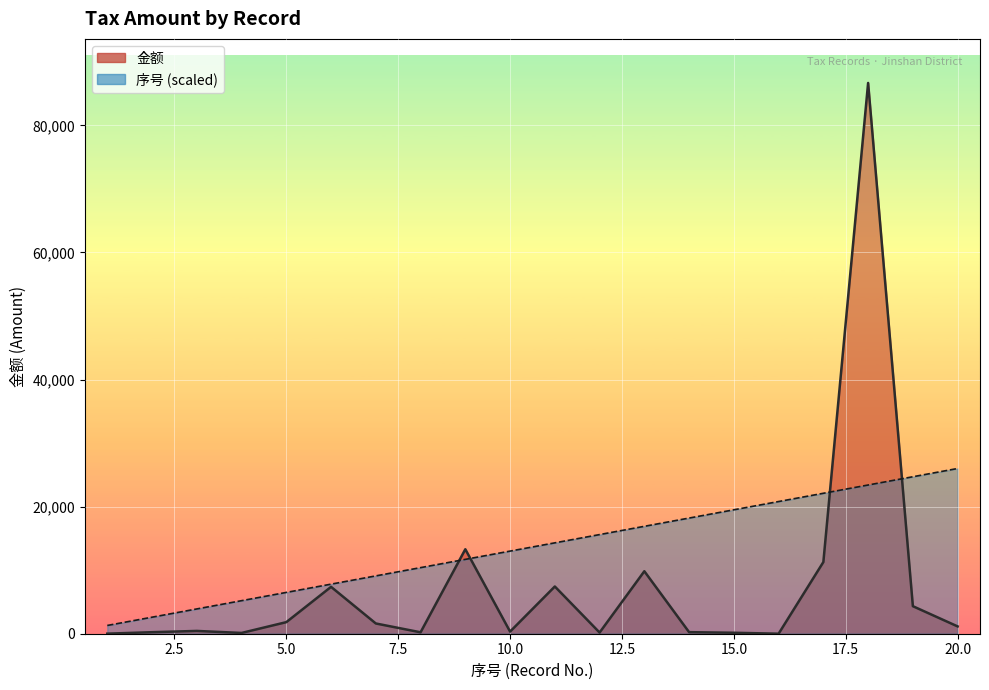

Rank the series by their average value, from lowest to highest.

金额, 序号